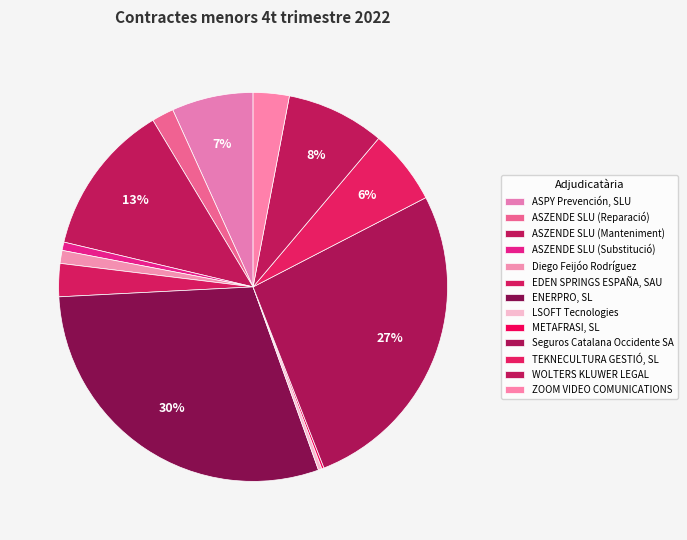

Count the number of slices in the pie.

13